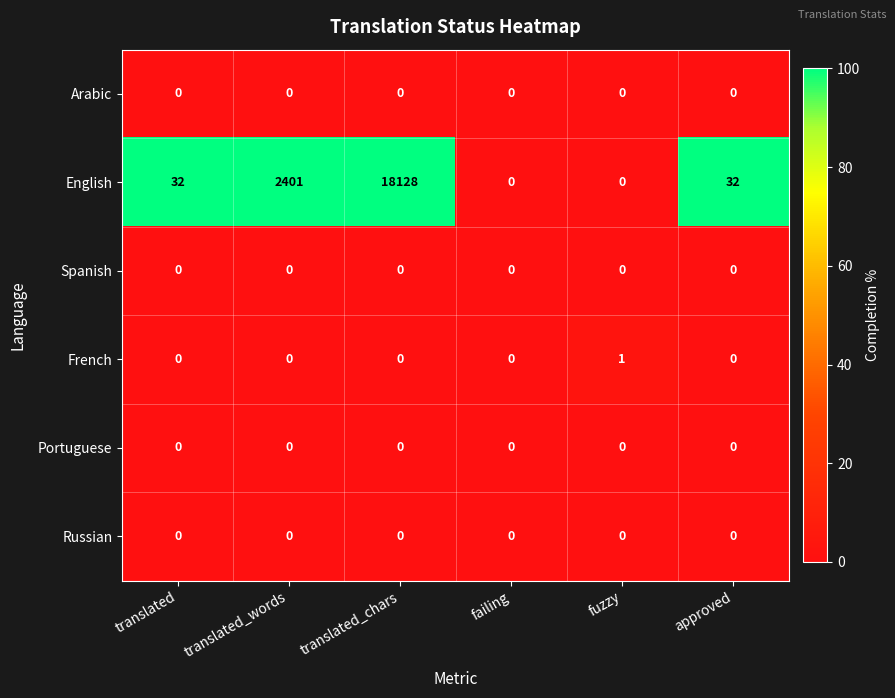

Which series has the largest total across all categories?

English